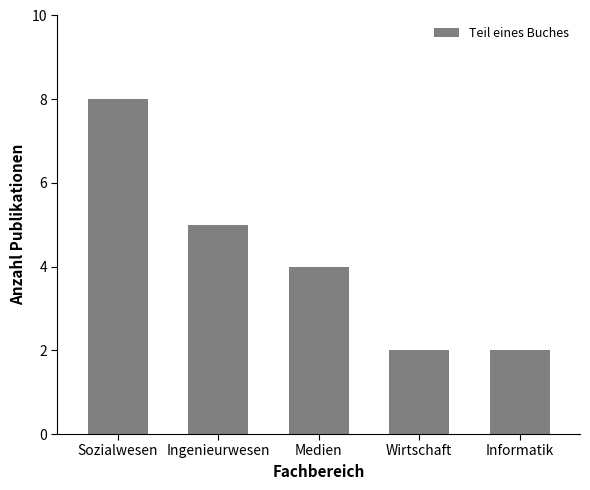

What is the label of the 4th bar from the left?

Wirtschaft